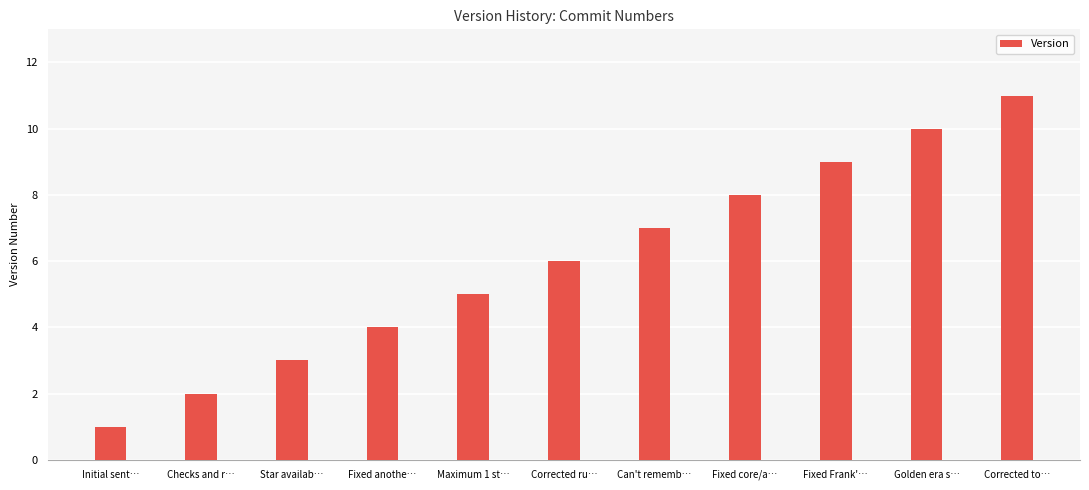

Are the bars horizontal?

No